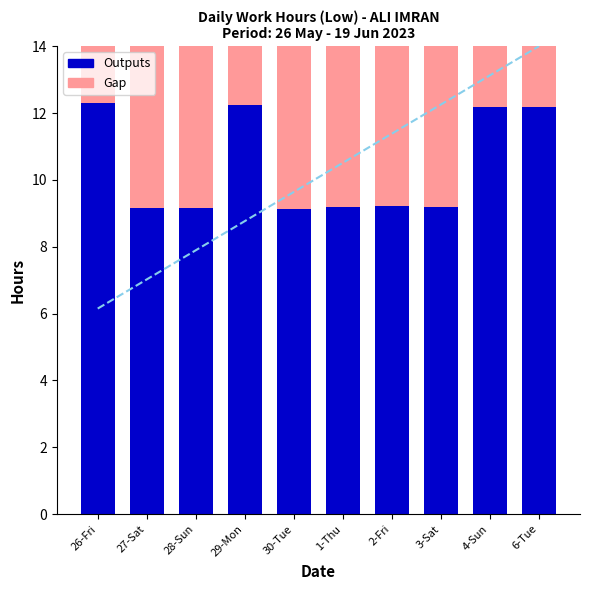

The value of Outputs at 29-Mon is 5.8. True or false?

False